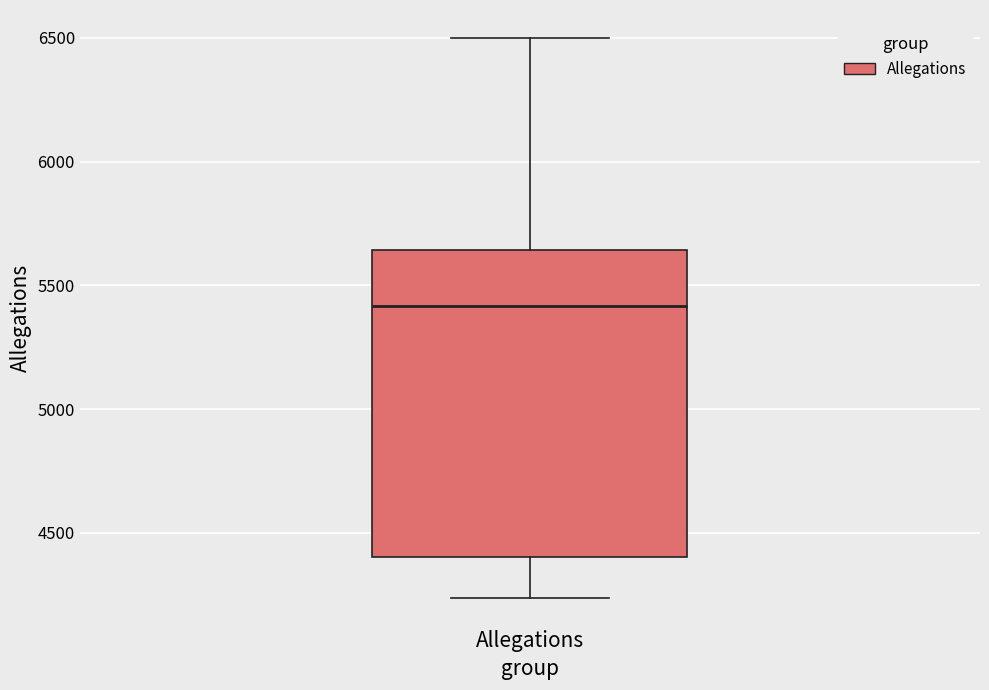

Transcribe this box plot: give where the median line is, the range the box spans, and where the two whiskers end, as read against the y-axis. The values are not printed on the chart, so give them approximately, as read against the axis.

median 5400, box 4400 to 5650, whiskers 4250 to 6500